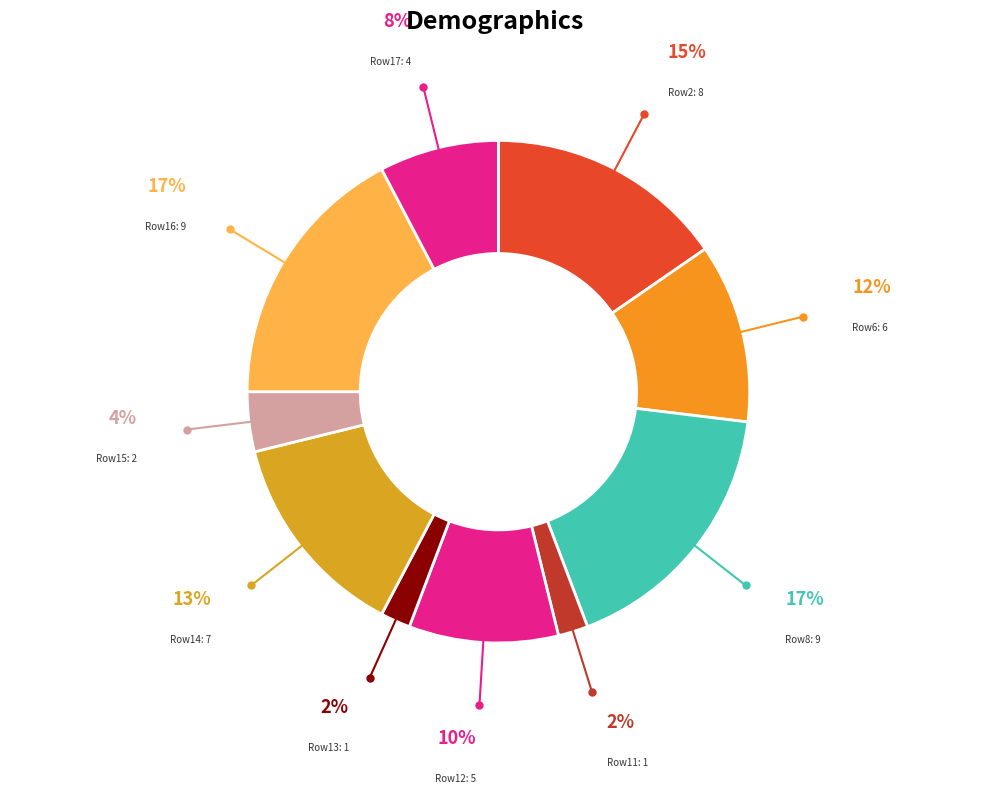

How many slices are in this pie chart?

10